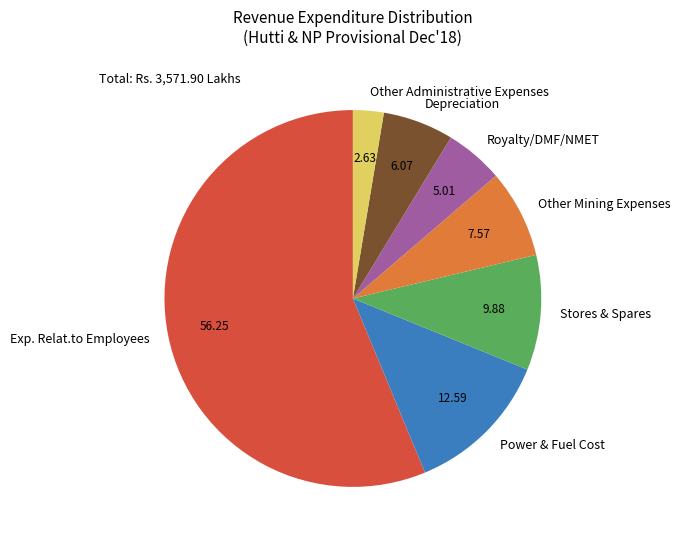

How many slices are in this pie chart?

7